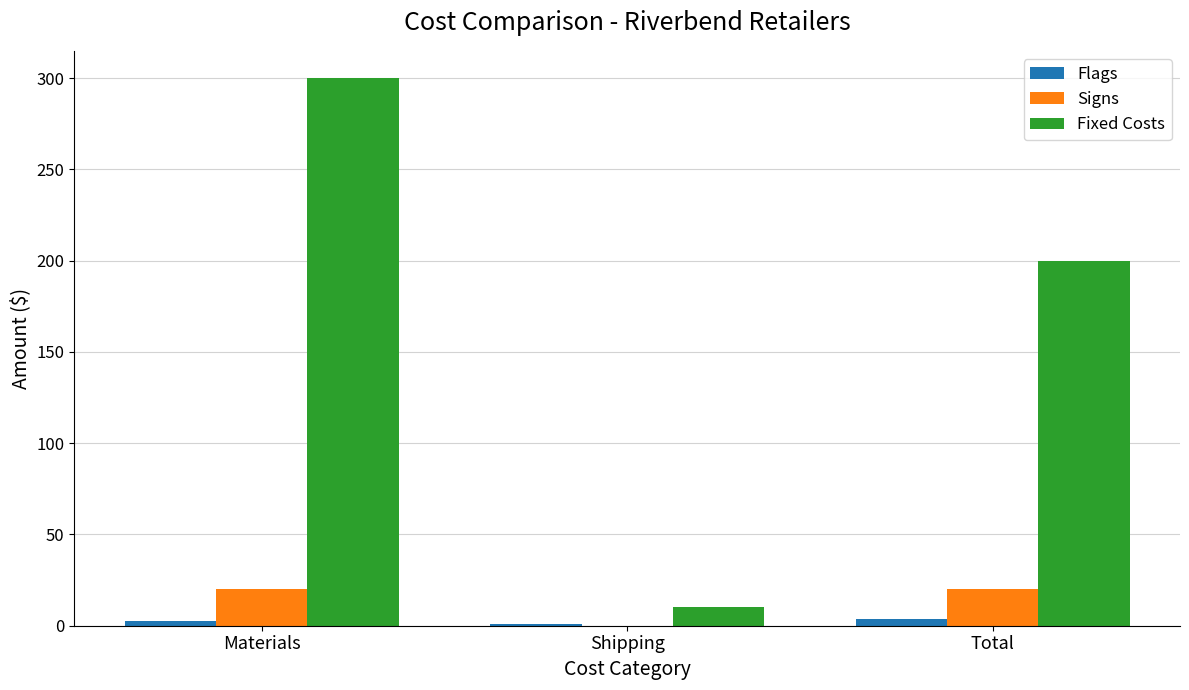

At which category is the sum across all series the highest?

Materials